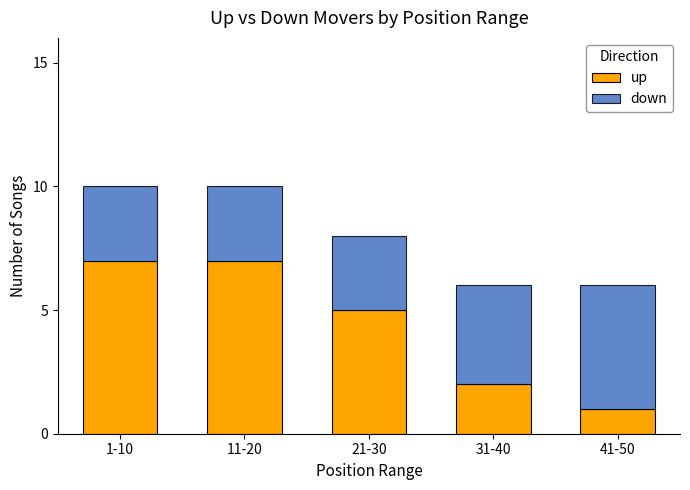

Reading left to right, list the values for the up series.

7	7	5	2	1